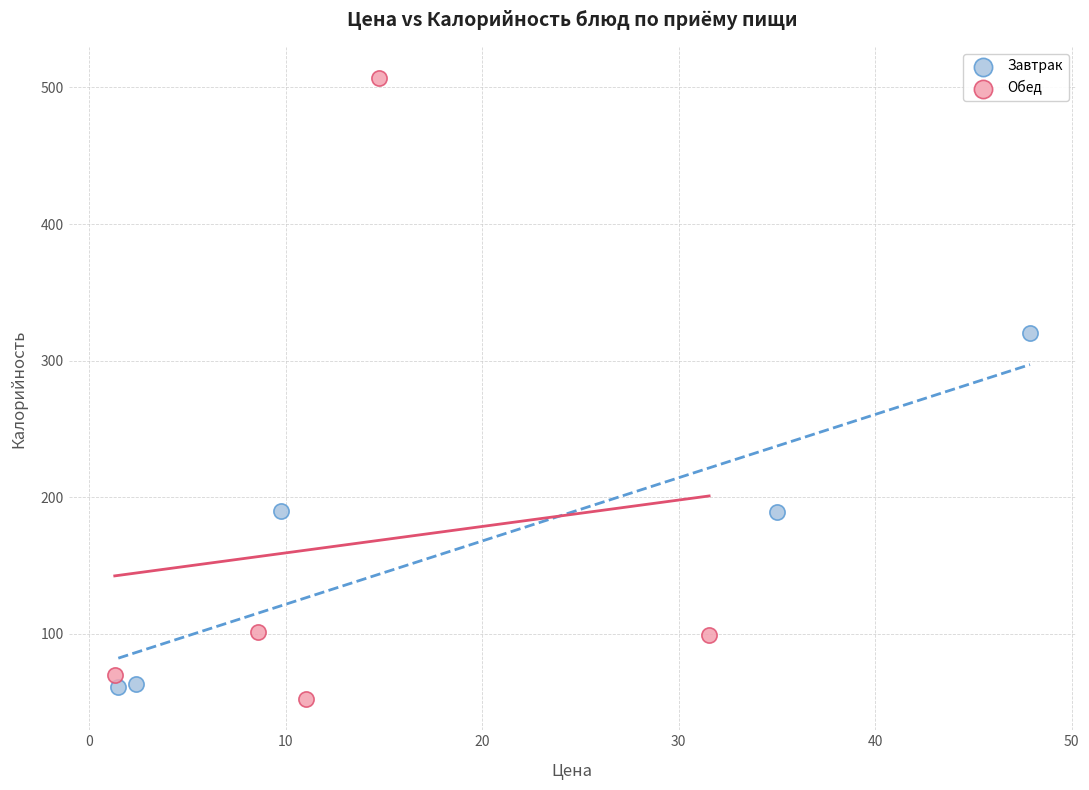

Which series contains the highest Y value?

Обед